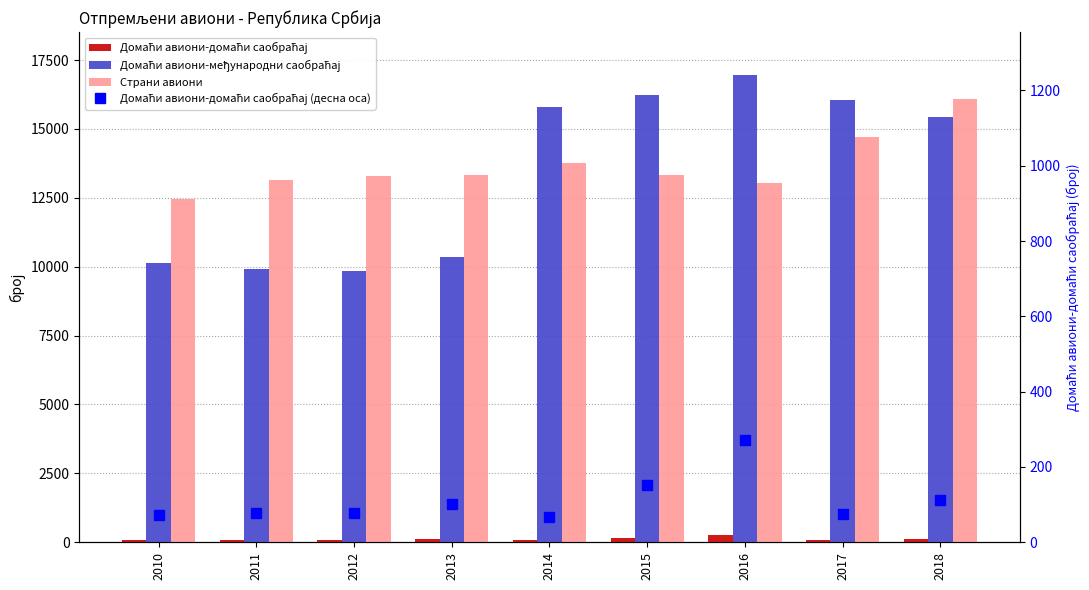

What is the highest value of the Домаћи авиони-међународни саобраћај series?

16961